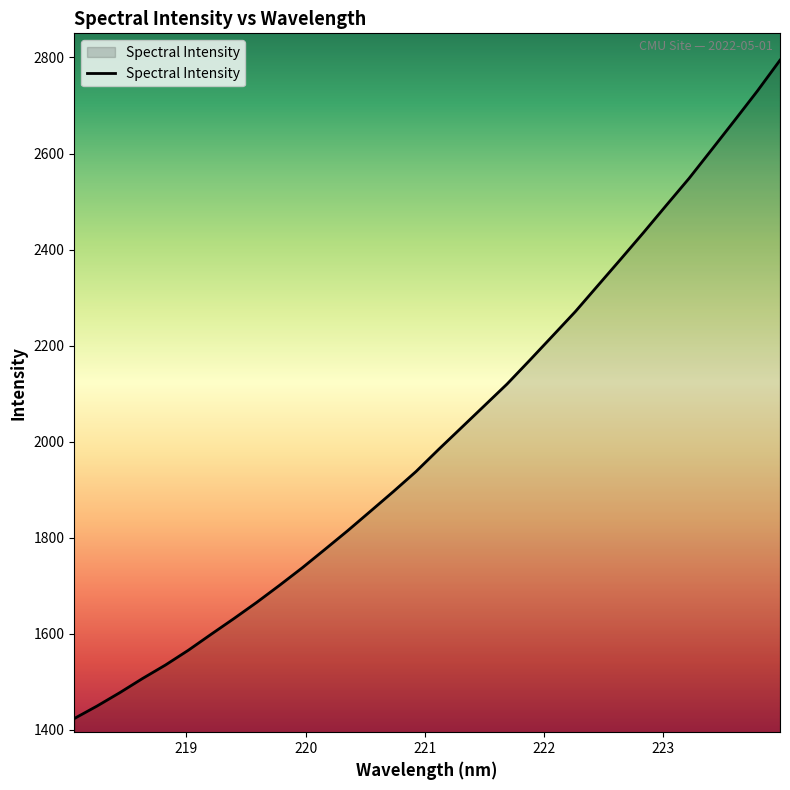

What is the average value?

2013.2